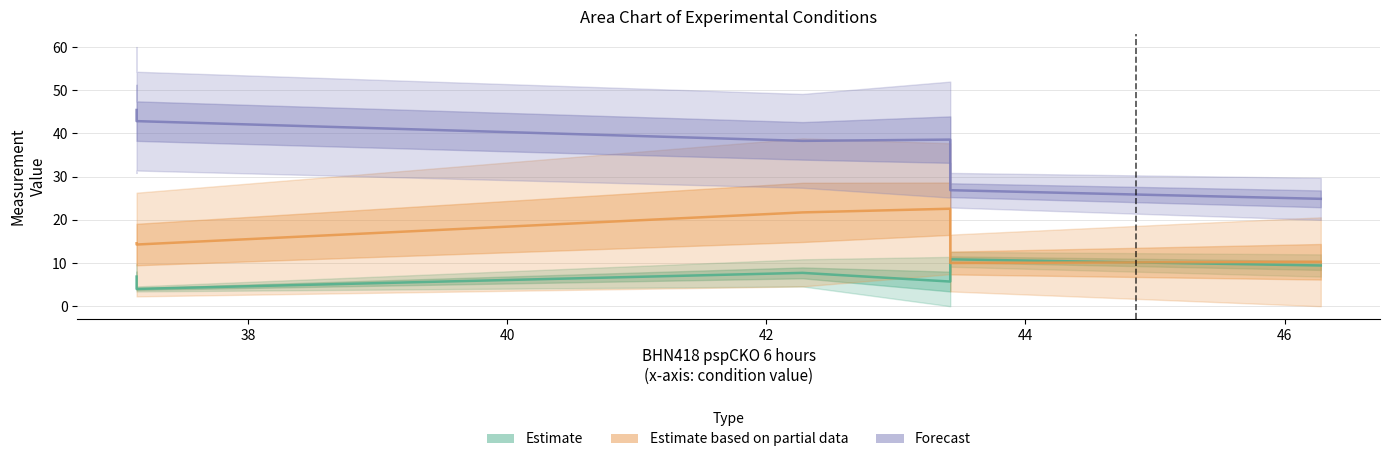

In BHN418 24 hours, how many points are lower than both neighbors (excluding endpoints)?

1